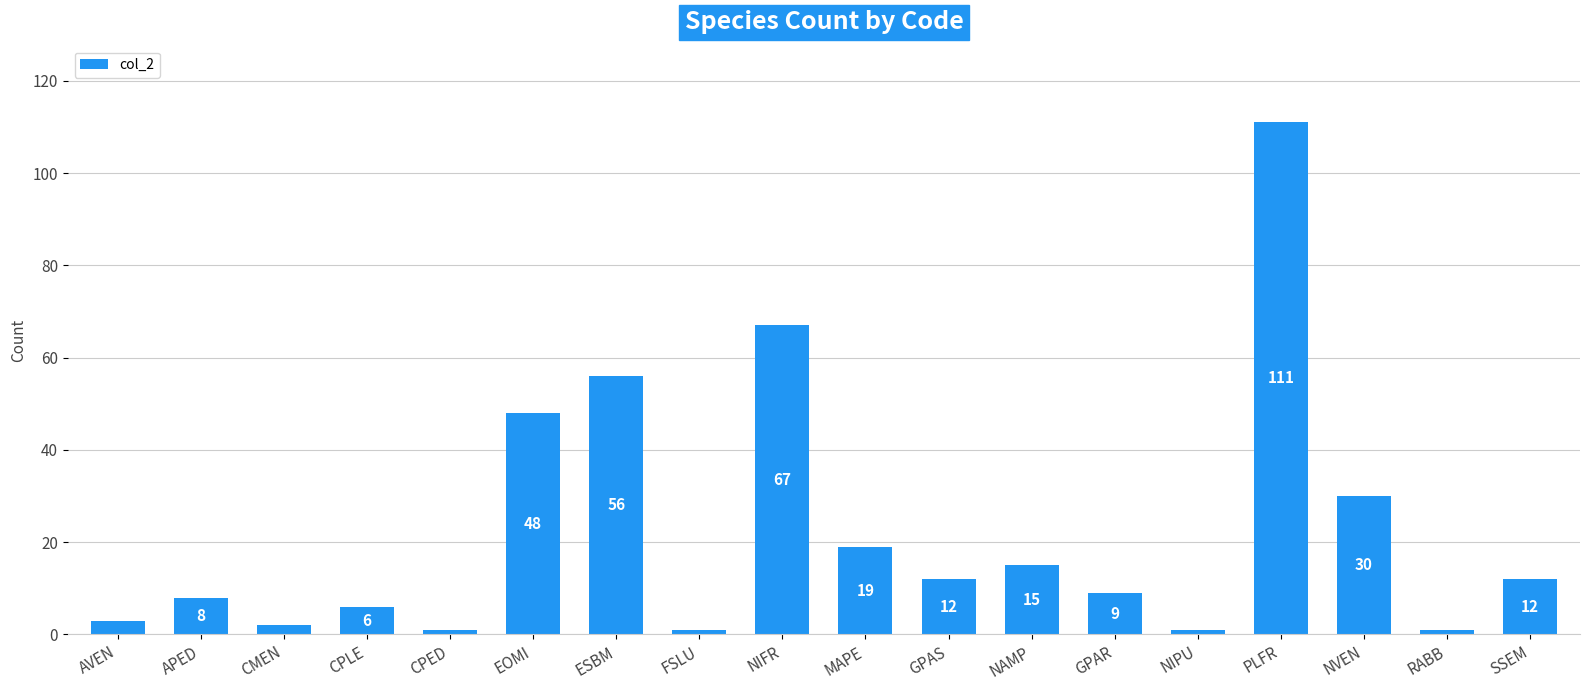

At which label does the data first exceed 12?

EOMI